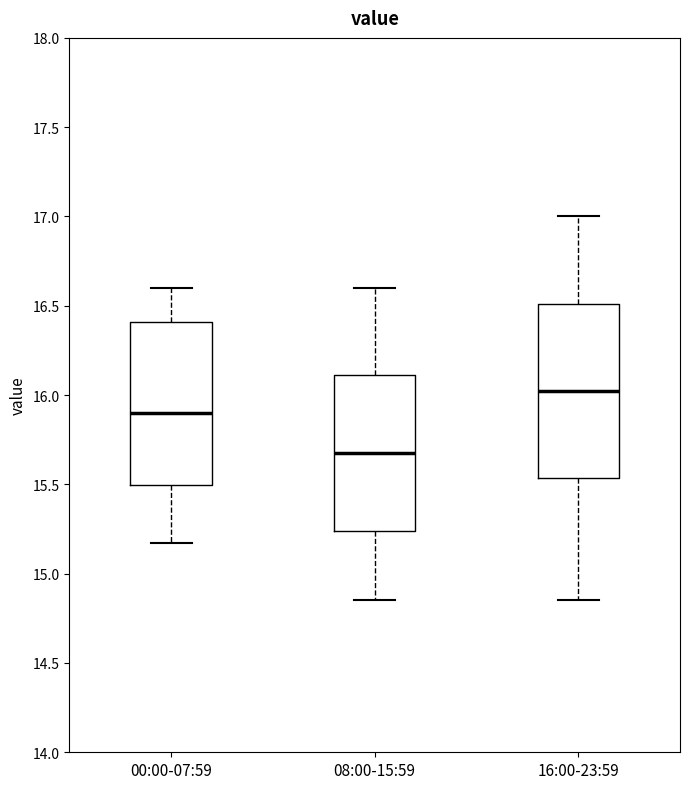

Reading left to right, transcribe this box plot: for each box, give where its median line is, the range the box spans, and where its two whiskers end, as read against the y-axis. The values are not printed on the chart, so give them approximately, as read against the axis.

00:00-07:59: median 15.90, box 15.50 to 16.40, whiskers 15.15 to 16.60
08:00-15:59: median 15.70, box 15.25 to 16.10, whiskers 14.85 to 16.60
16:00-23:59: median 16.05, box 15.55 to 16.50, whiskers 14.85 to 17.00